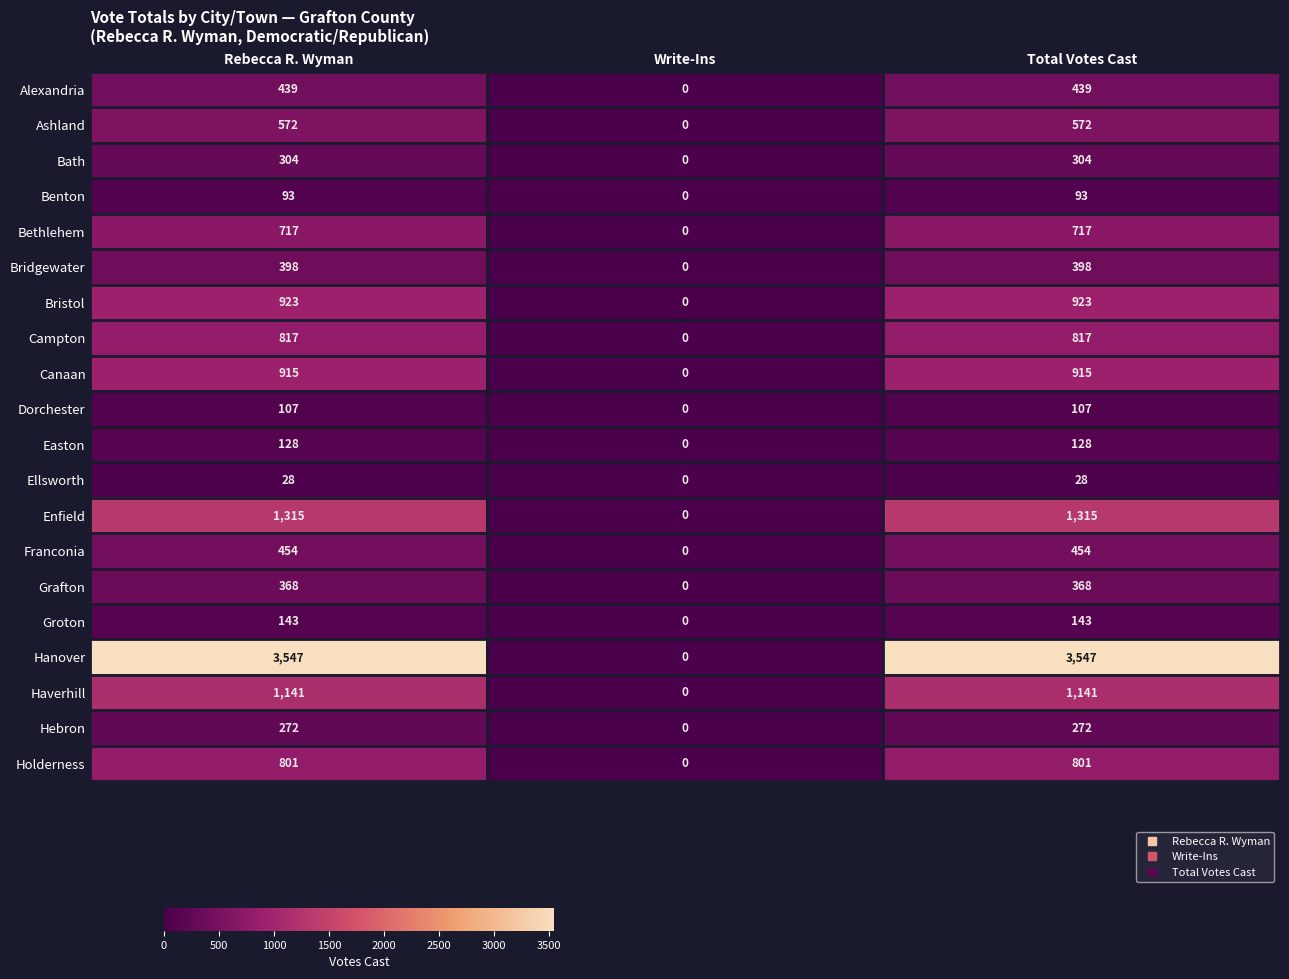

What is the difference between the second highest and minimum values in the Hanover series?

3547